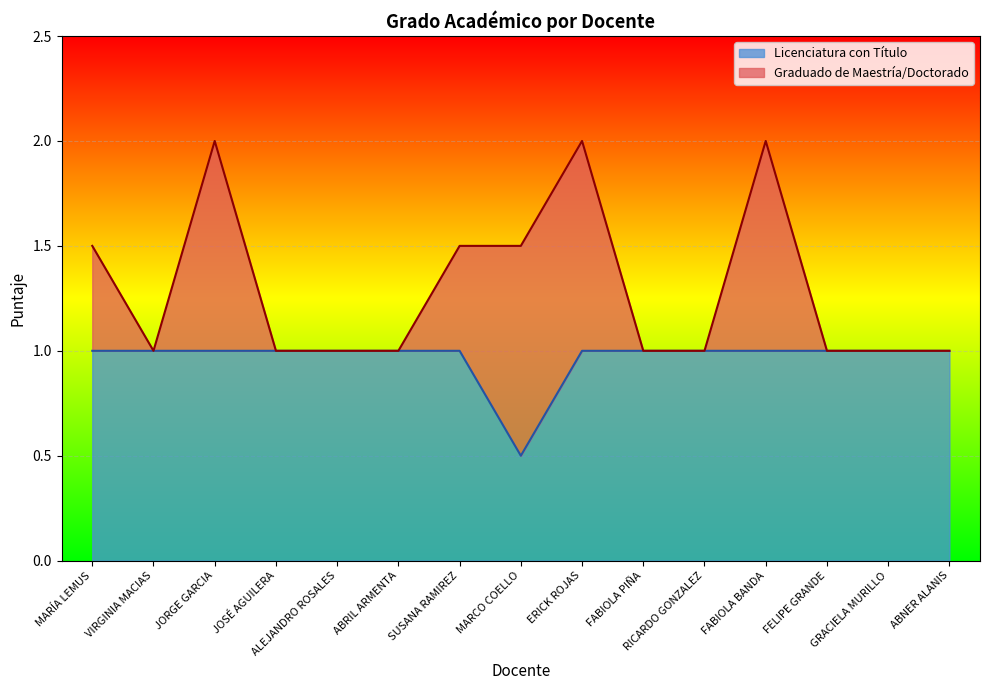

The Licenciatura con Título series shows 1.0 at JORGE GARCIA. True or false?

True